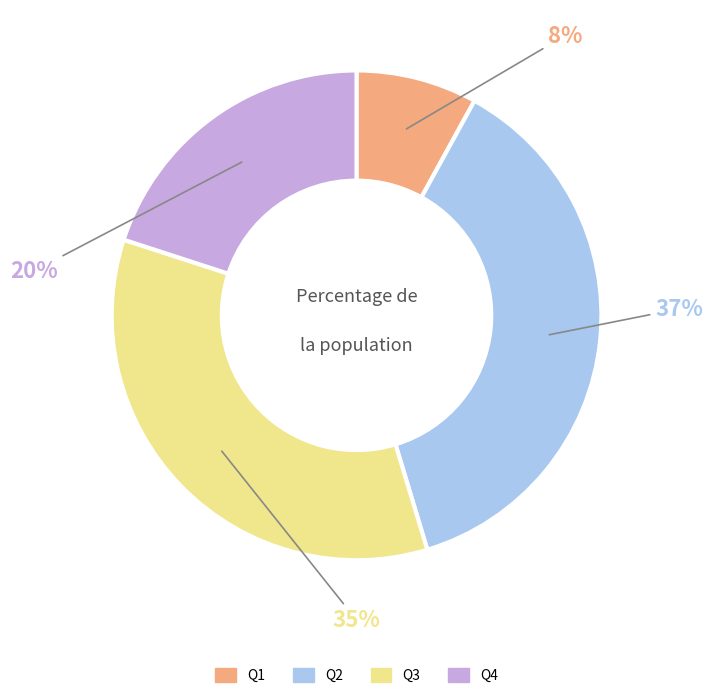

To the nearest percent, what is the average slice percentage?

25%